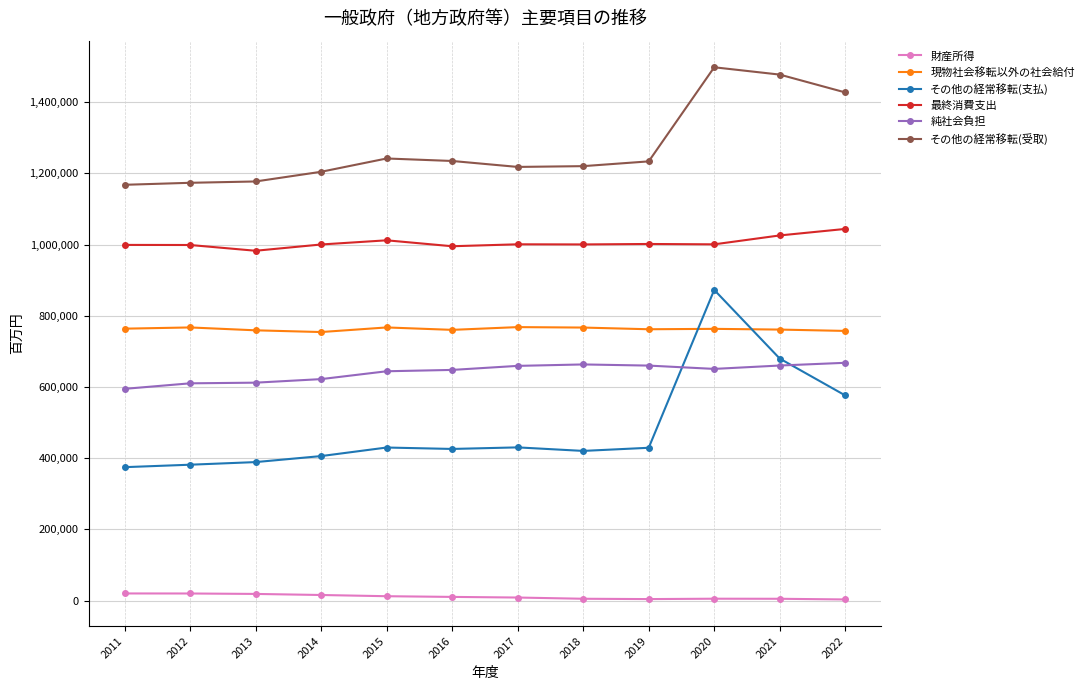

What is the total value across all series at 2012?

3951975